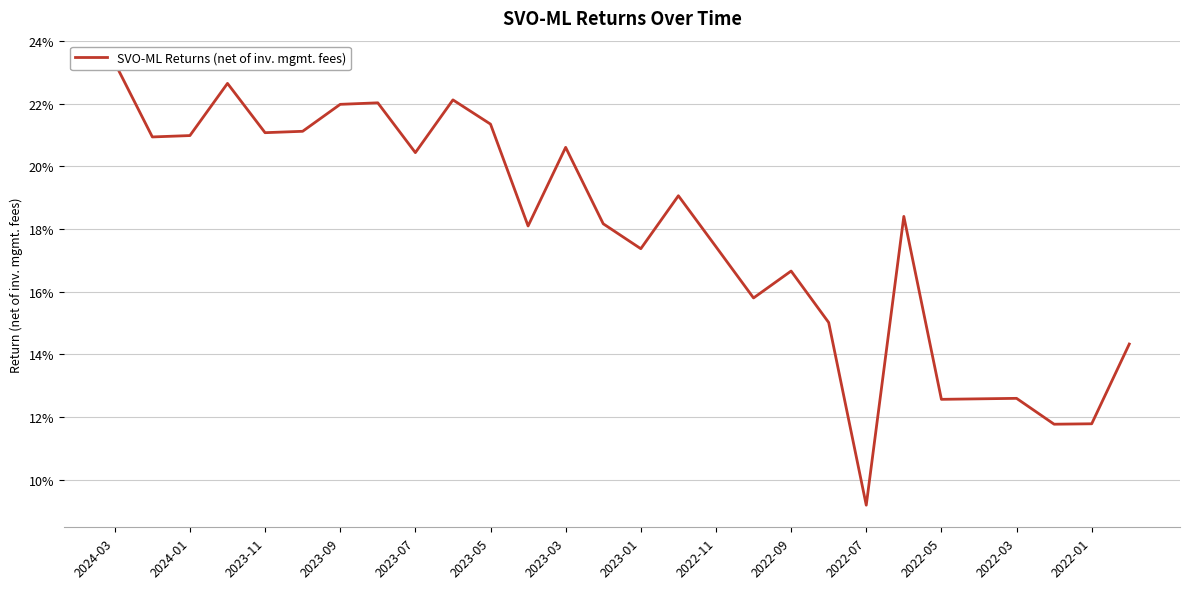

Which has a higher value, 20 or 2023-01?

2023-01